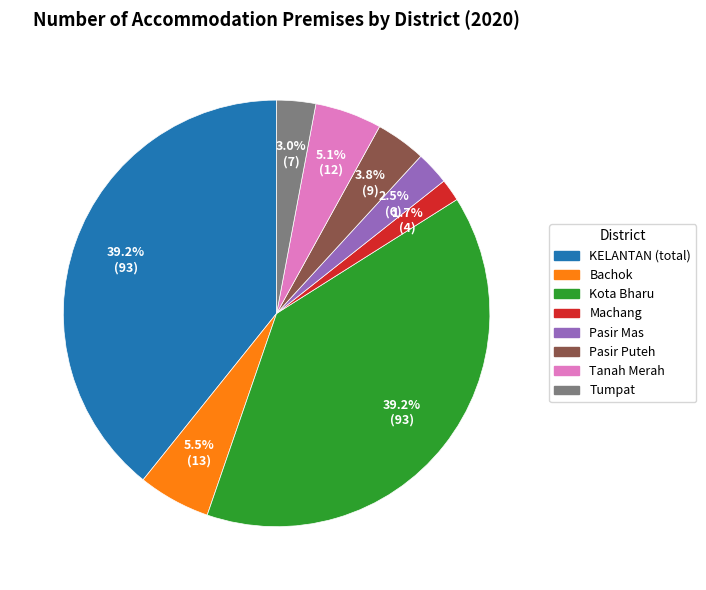

To the nearest percent, what is the difference between the Bachok and Machang slice percentages?

4%